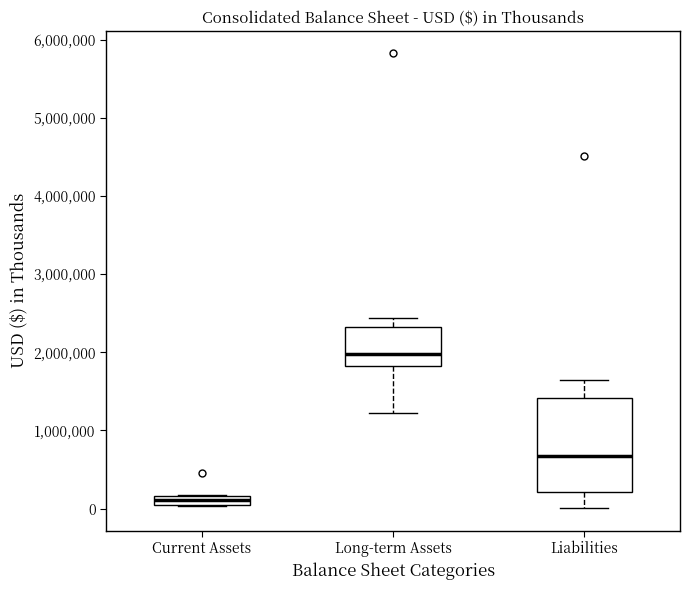

Which box has the highest median line?

Long-term Assets